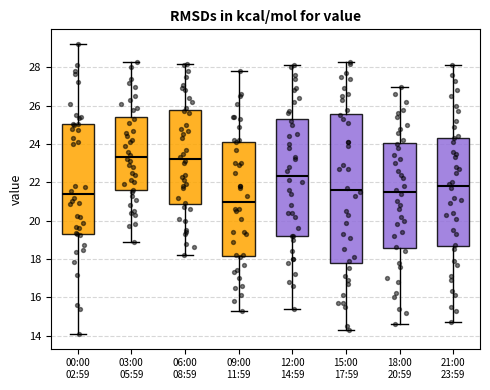

Where does the lower whisker of the box for 09:00 11:59 end on the y-axis? The values are not printed on the chart, so give them approximately, as read against the axis.

15.4